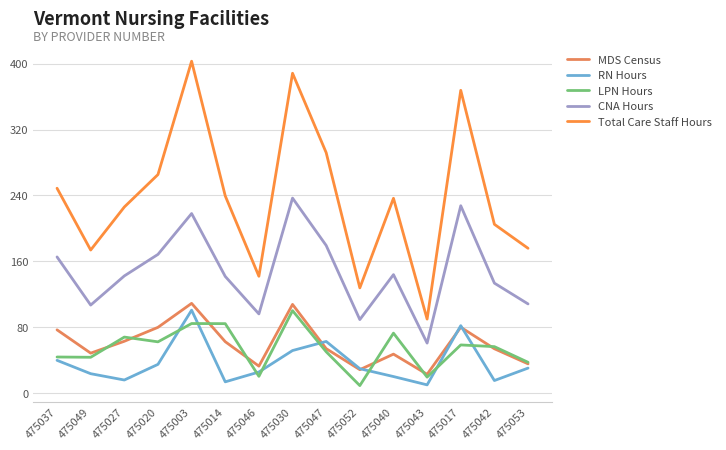

True or false: RN Hours and LPN Hours intersect in this chart.

True